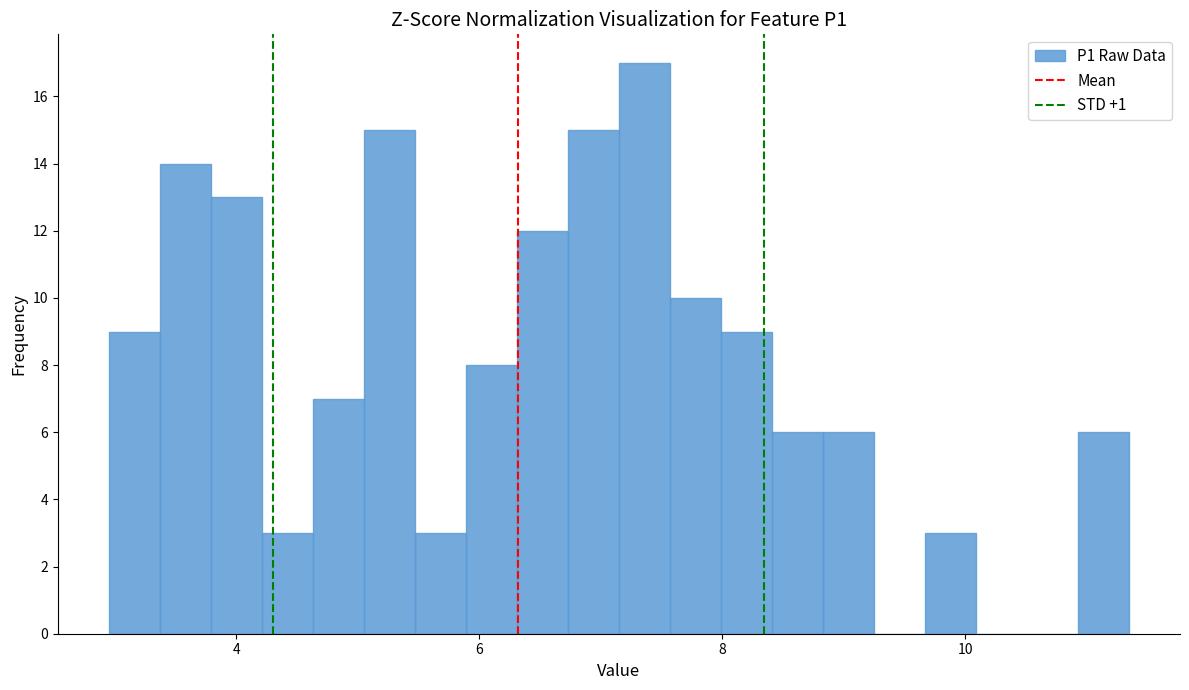

Around what value on the x-axis is the tallest bar? Give the approximate position of its centre, as read against the axis.

7.4